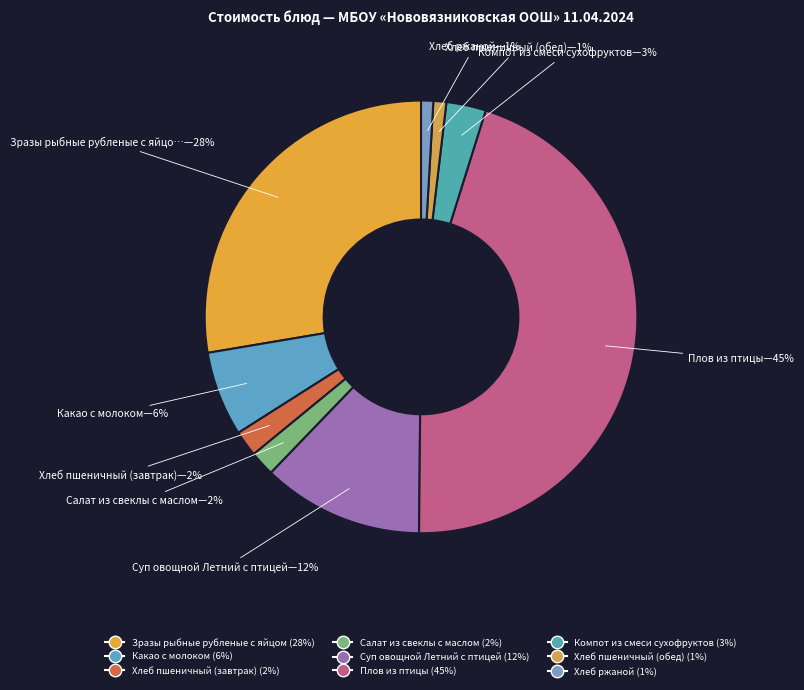

Which slice is the smallest?

Хлеб ржаной